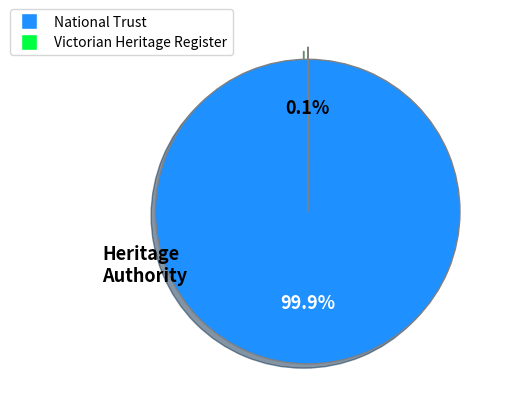

Is there any slice that represents more than half of the pie?

Yes